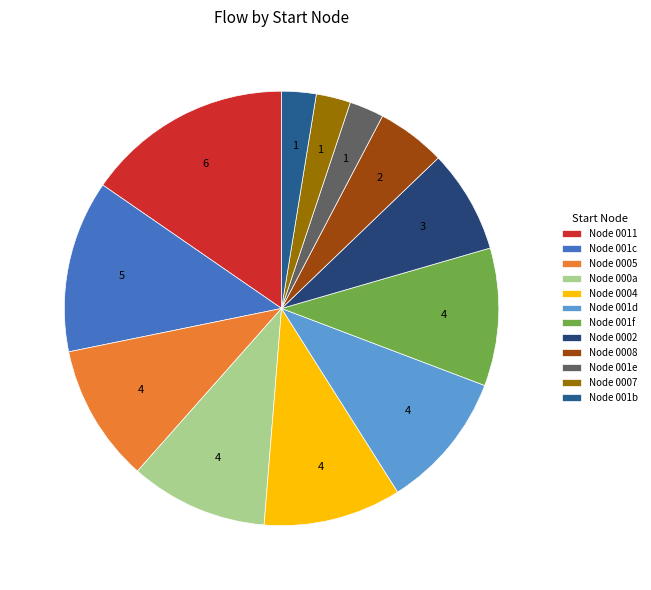

How many segments does this pie chart have?

12